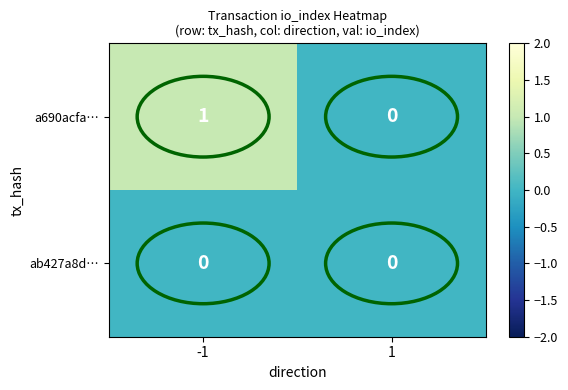

Rank the series by their average value, from highest to lowest.

a690acfa…, ab427a8d…